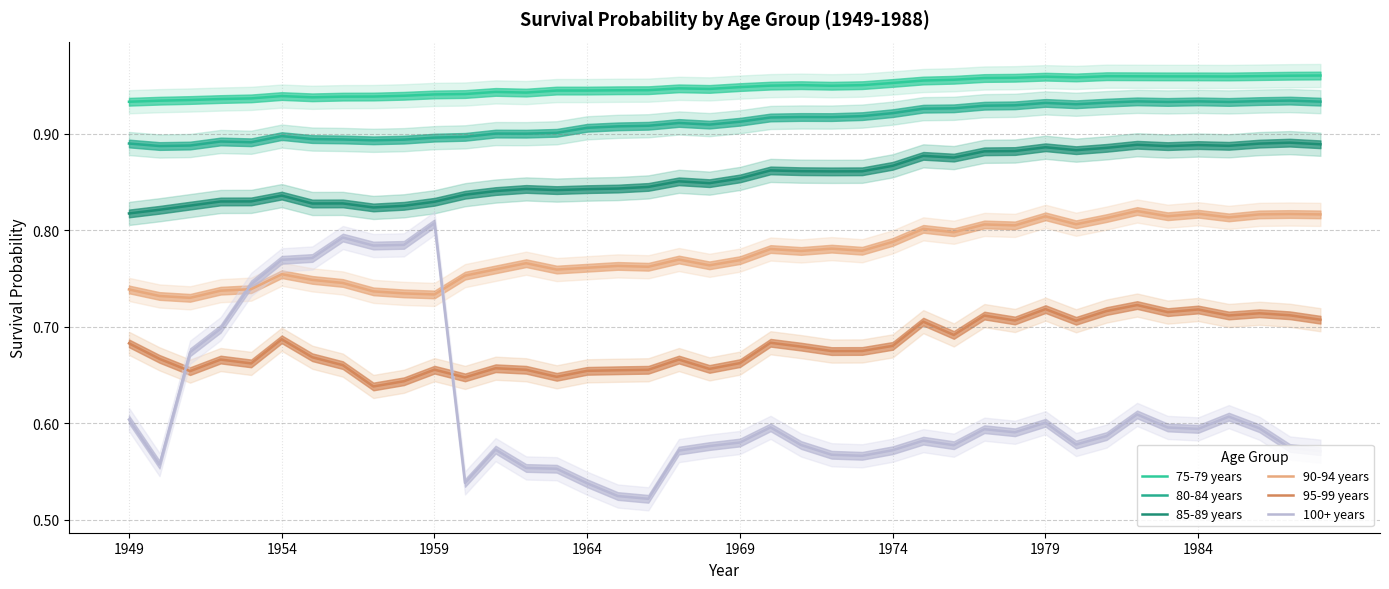

True or false: 85-89 years has a value of 0.2 at 1974.

False